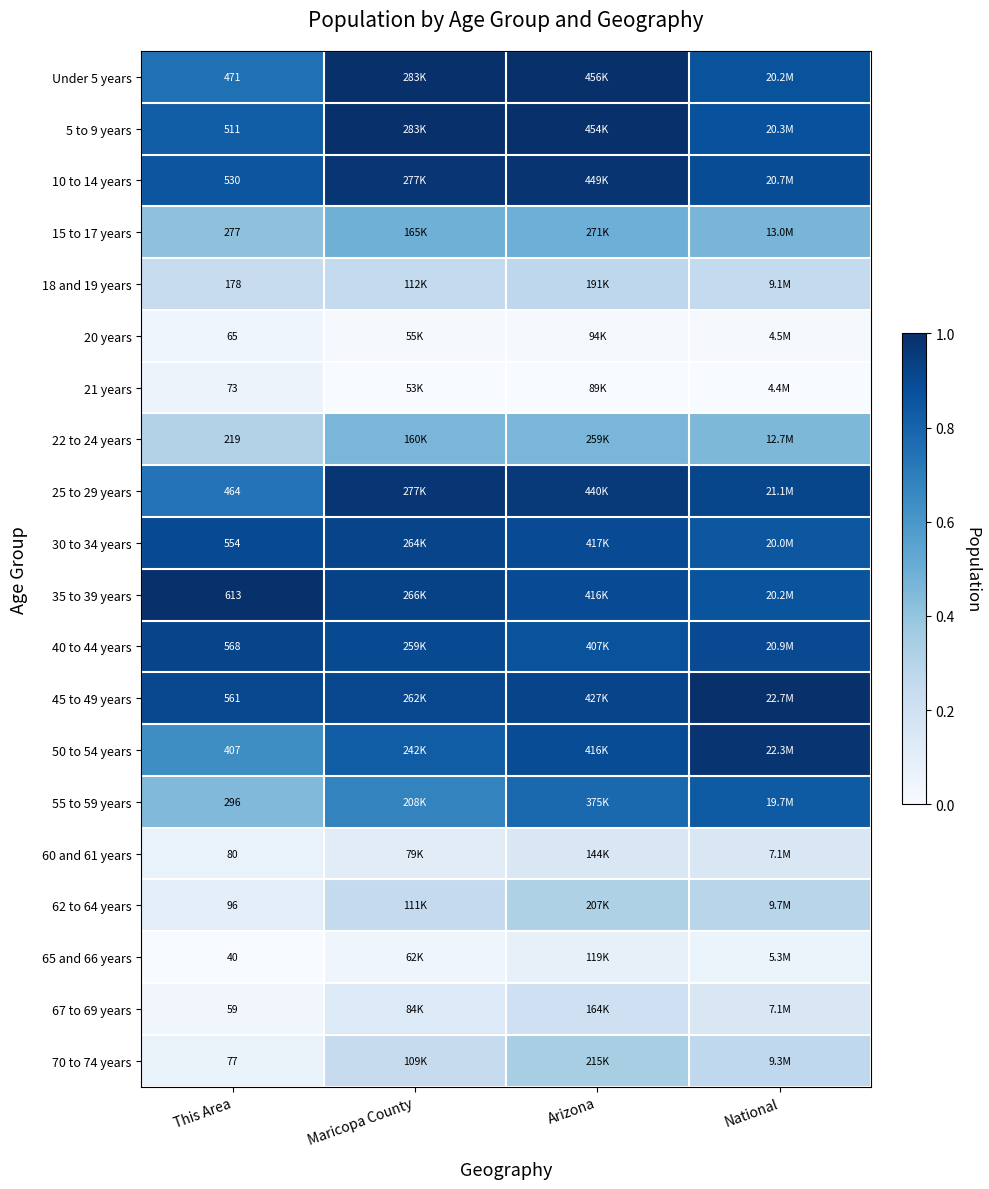

At which label does 18 and 19 years reach its minimum?

This Area